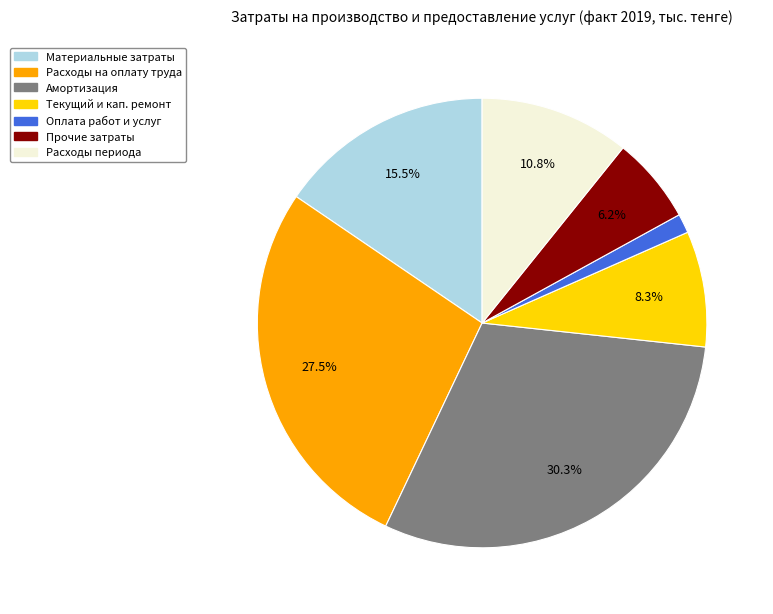

Is there any slice that represents more than half of the pie?

No